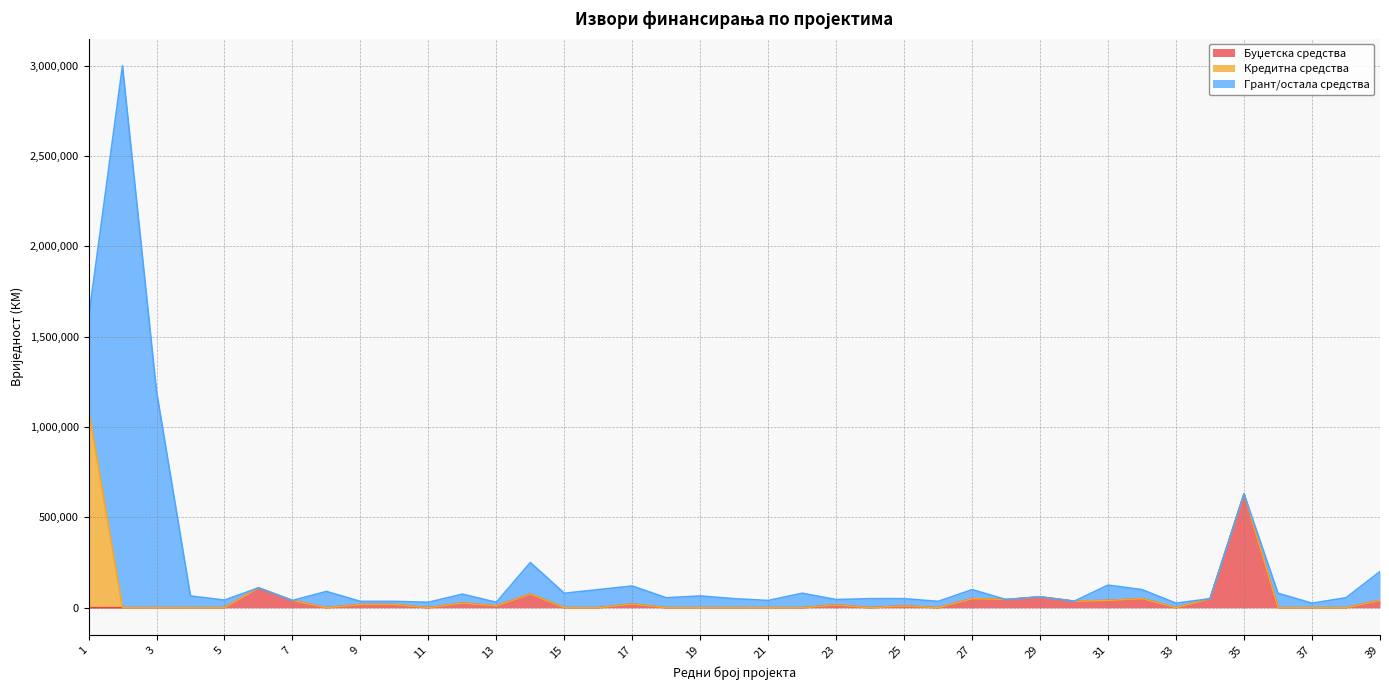

Reading left to right, what are all the values shown in this chart?

Буџетска средства: 1=0	2=0	3=0	4=0	5=0	6=110000	7=40000	8=0	9=17500	10=17500	11=0	12=25000	13=10000	14=75000	15=0	16=0	17=20000	18=0	19=0	20=0	21=0	22=0	23=15000	24=0	25=10000	26=0	27=50000	28=45000	29=60000	30=36000	31=40000	32=50000	33=0	34=50000	35=630000	36=0	37=0	38=0	39=40000
Кредитна средства: 1=1100000	2=0	3=0	4=0	5=0	6=0	7=0	8=0	9=0	10=0	11=0	12=0	13=0	14=0	15=0	16=0	17=0	18=0	19=0	20=0	21=0	22=0	23=0	24=0	25=0	26=0	27=0	28=0	29=0	30=0	31=0	32=0	33=0	34=0	35=0	36=0	37=0	38=0	39=0
Грант/остала средства: 1=500000	2=3000000	3=1200000	4=65000	5=42000	6=0	7=0	8=90000	9=17500	10=17500	11=30000	12=50000	13=20000	14=175000	15=80000	16=100000	17=100000	18=55000	19=65000	20=50000	21=40000	22=80000	23=30000	24=50000	25=40000	26=35000	27=50000	28=0	29=0	30=0	31=85000	32=50000	33=25000	34=0	35=0	36=80000	37=25000	38=55000	39=160000